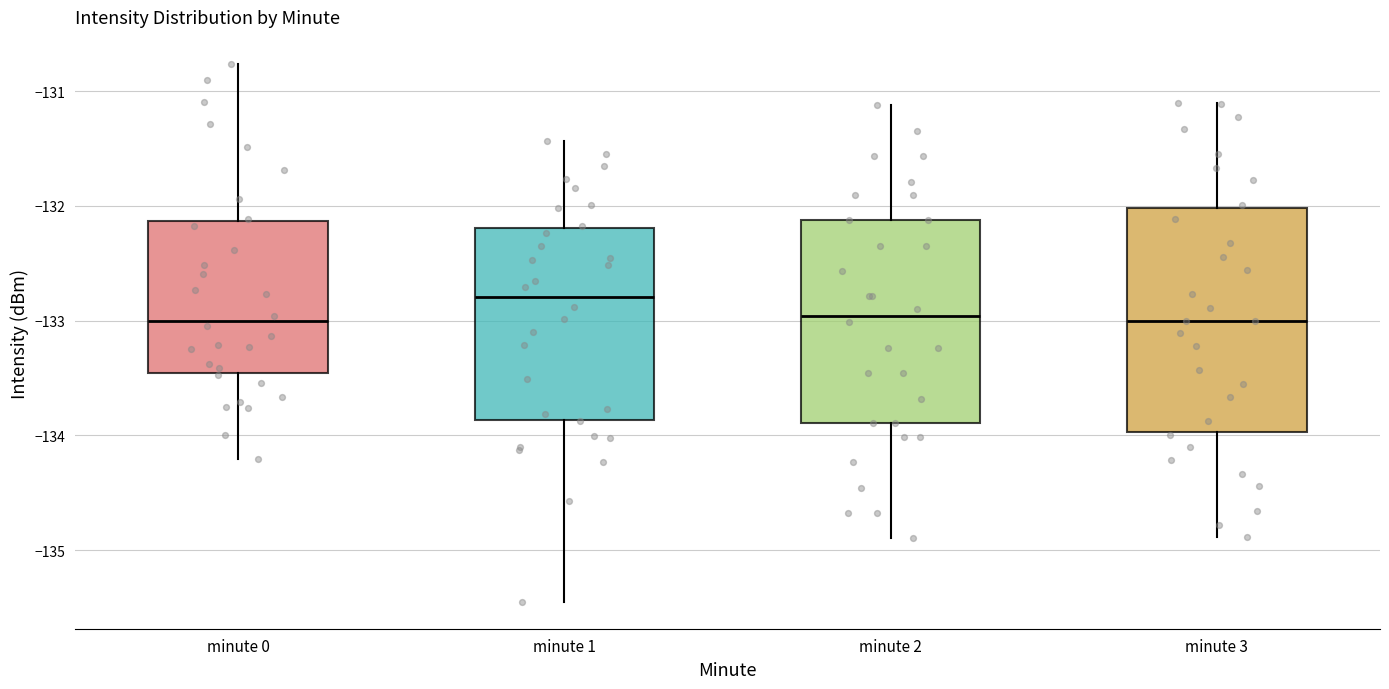

Reading left to right, transcribe this box plot: for each box, give where its median line is, the range the box spans, and where its two whiskers end, as read against the y-axis. The values are not printed on the chart, so give them approximately, as read against the axis.

minute 0: median -133.0, box -133.5 to -132.1, whiskers -134.2 to -130.8
minute 1: median -132.8, box -133.9 to -132.2, whiskers -135.5 to -131.4
minute 2: median -133.0, box -133.9 to -132.1, whiskers -134.9 to -131.1
minute 3: median -133.0, box -134.0 to -132.0, whiskers -134.9 to -131.1